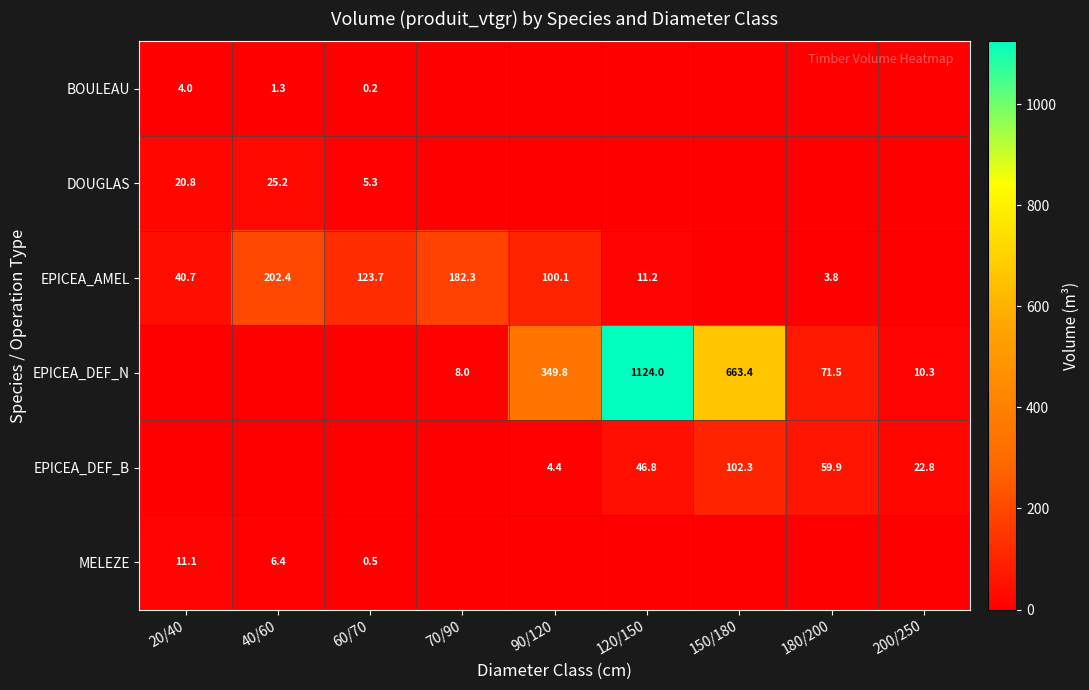

True or false: EPICEA_DEF_B has a value of 46.8 at 120/150.

True